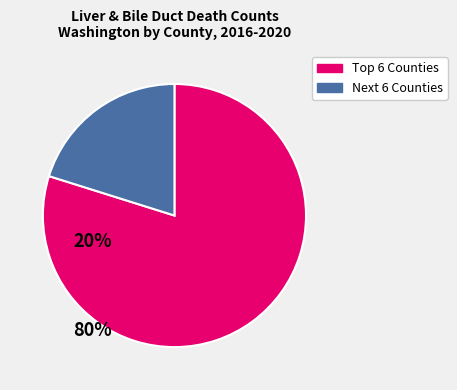

Does any single category account for the majority?

Yes